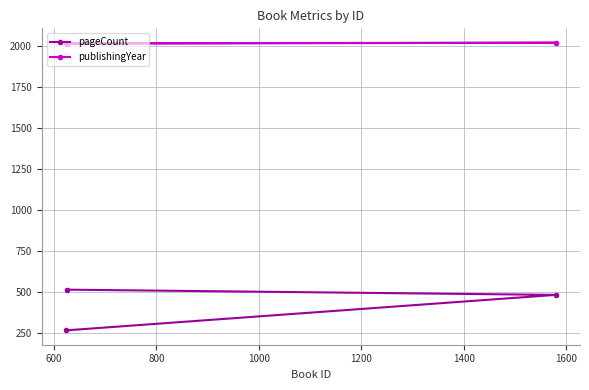

What is the sum of all pageCount values?

1256